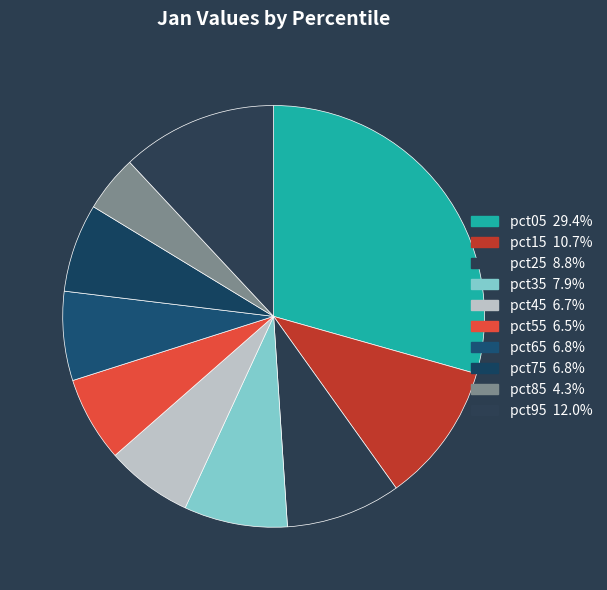

The pct35 slice represents 8% of the pie. True or false?

True